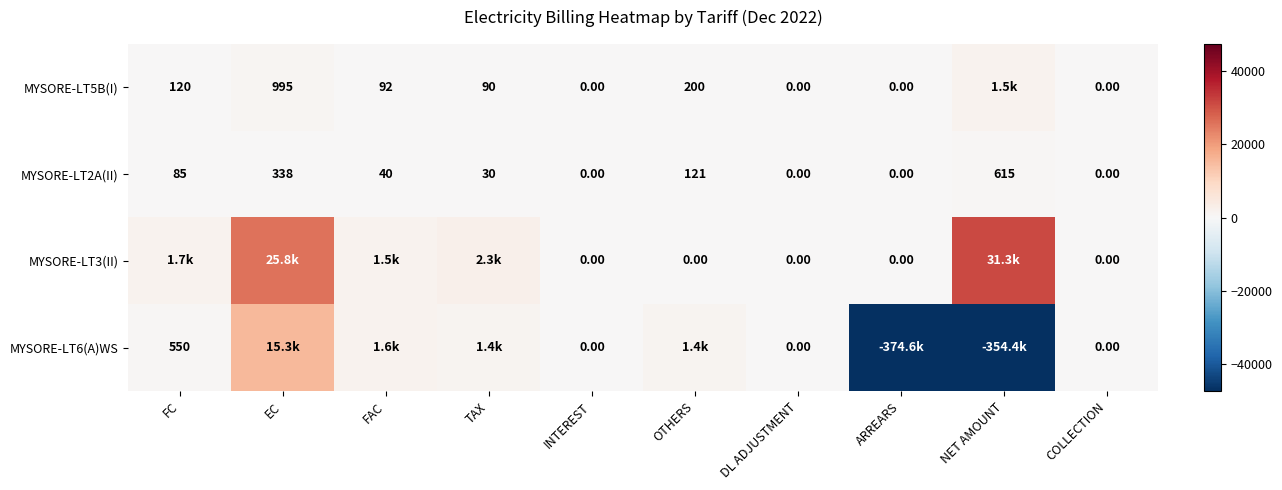

Is the value of MYSORE-LT5B(I) at OTHERS greater than the value of MYSORE-LT2A(II) at OTHERS?

Yes